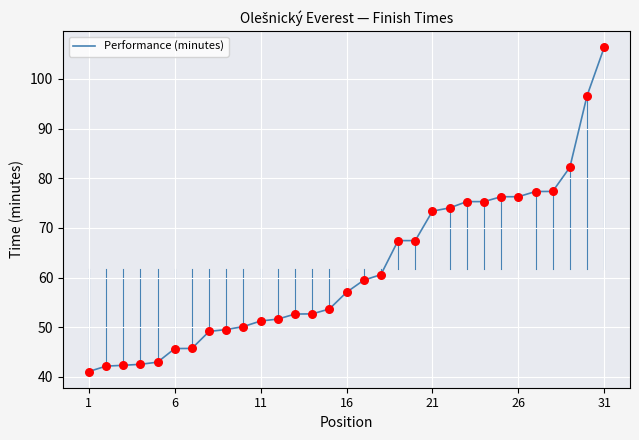

What is the greatest value displayed?

106.4